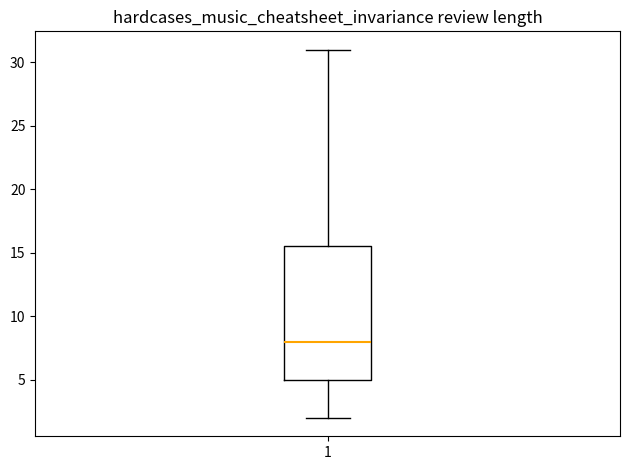

Where is the upper edge of the box at x = 1 on the y-axis? The values are not printed on the chart, so give them approximately, as read against the axis.

15.5